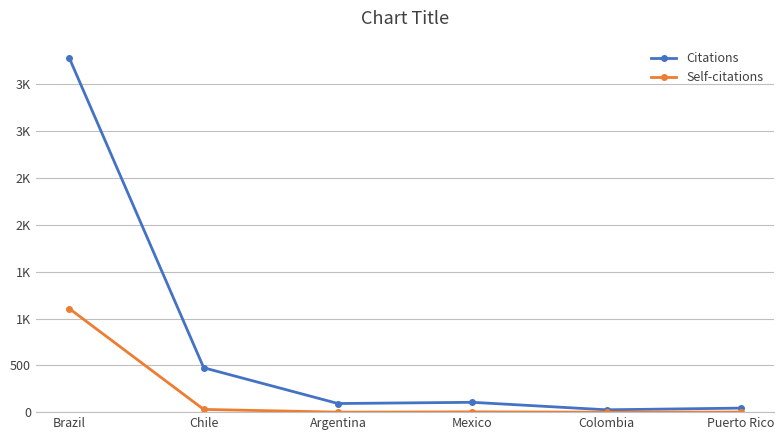

Where is Self-citations nearest to the value 552?

Chile